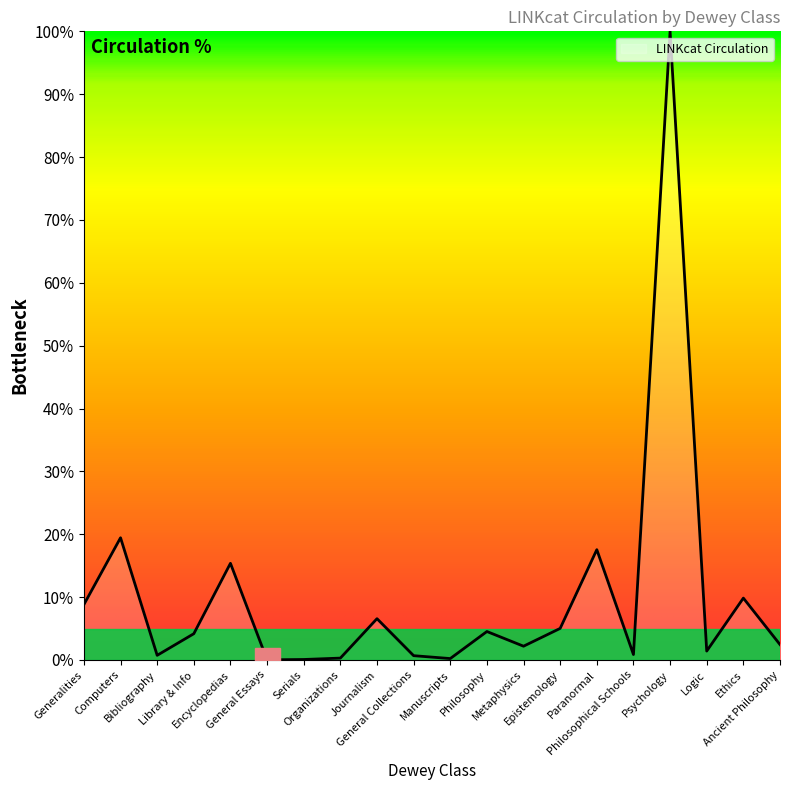

What is the difference between the maximum and minimum values?

100.0